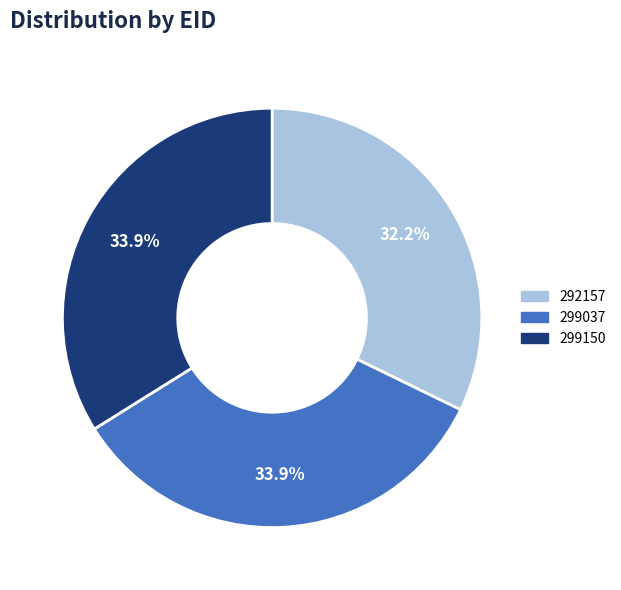

What is the smallest slice in the pie chart?

292157